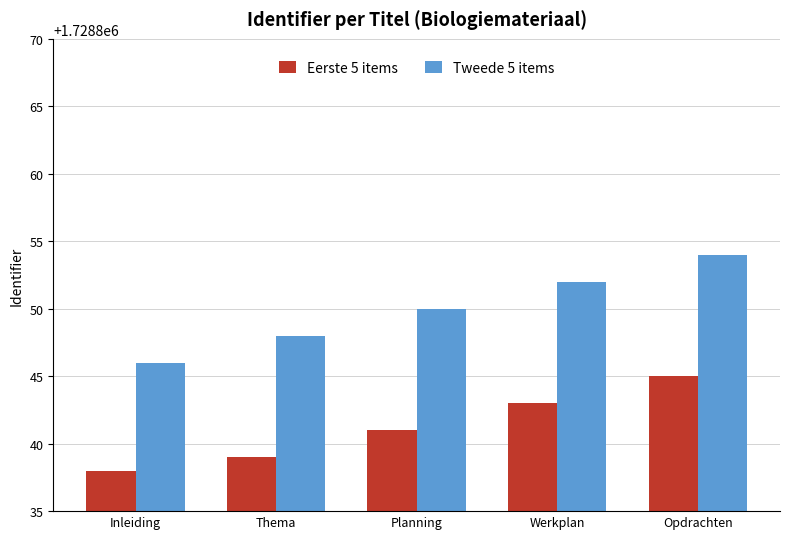

What is the difference between the maximum and minimum values in the Tweede 5 items series?

8